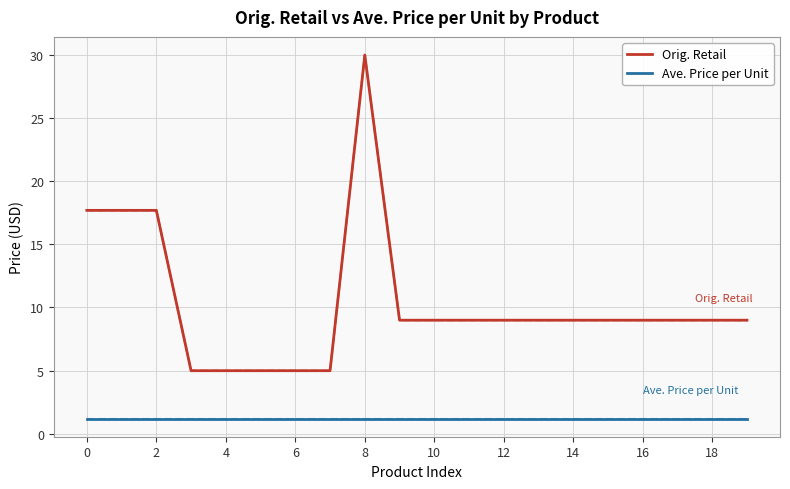

Does the chart have visible grid lines?

Yes